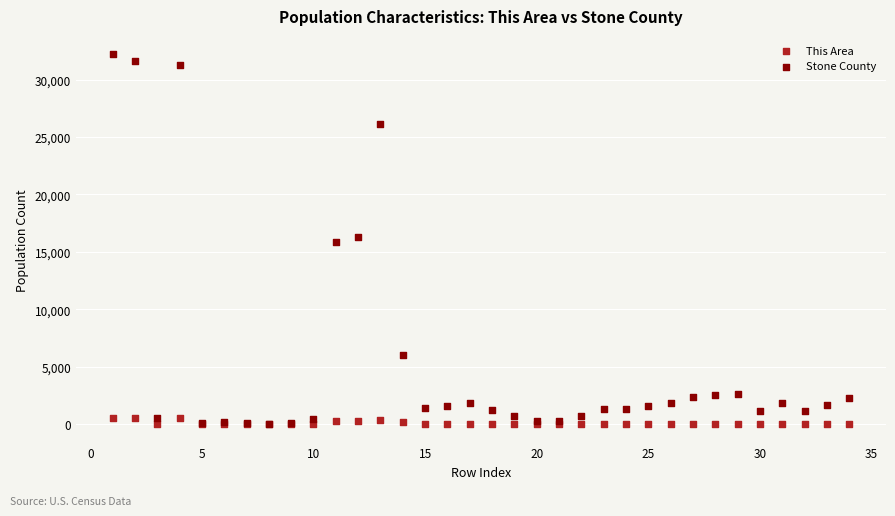

What are all the series names shown in the legend?

This Area, Stone County